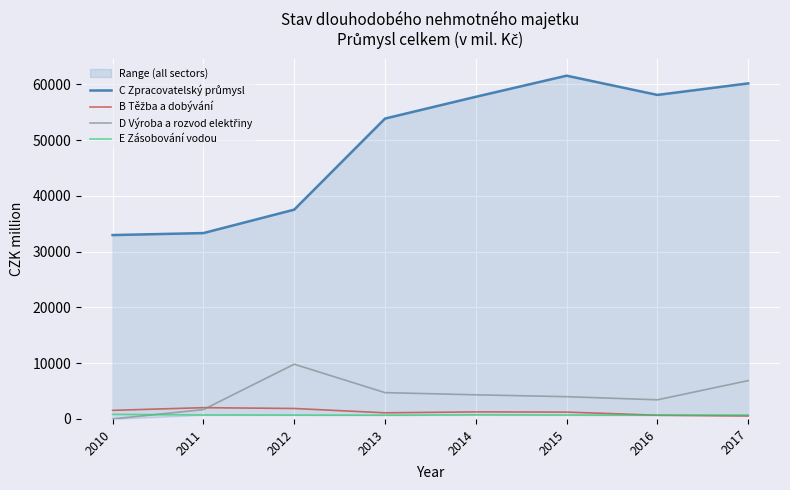

What is the total value across all series at 2010?

35325